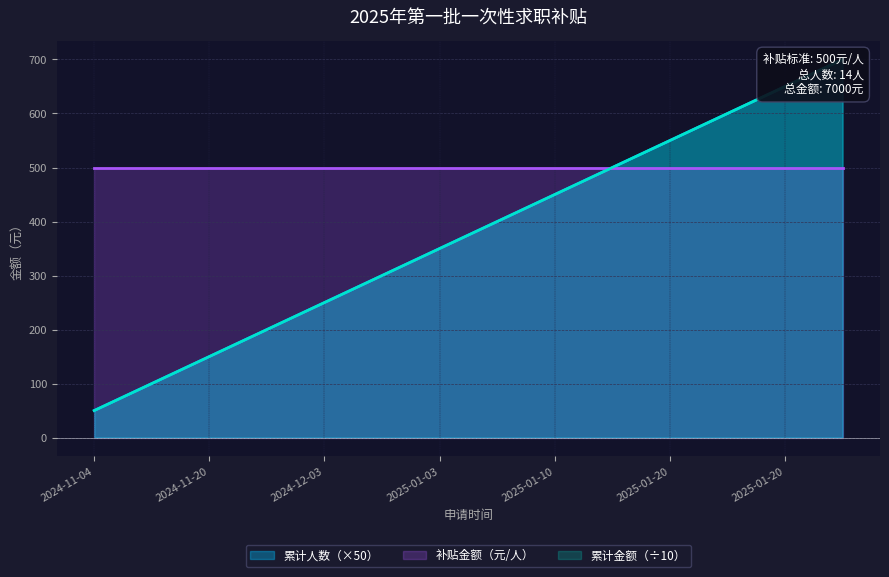

What is the label of the 12th point from the left?

2025-01-20